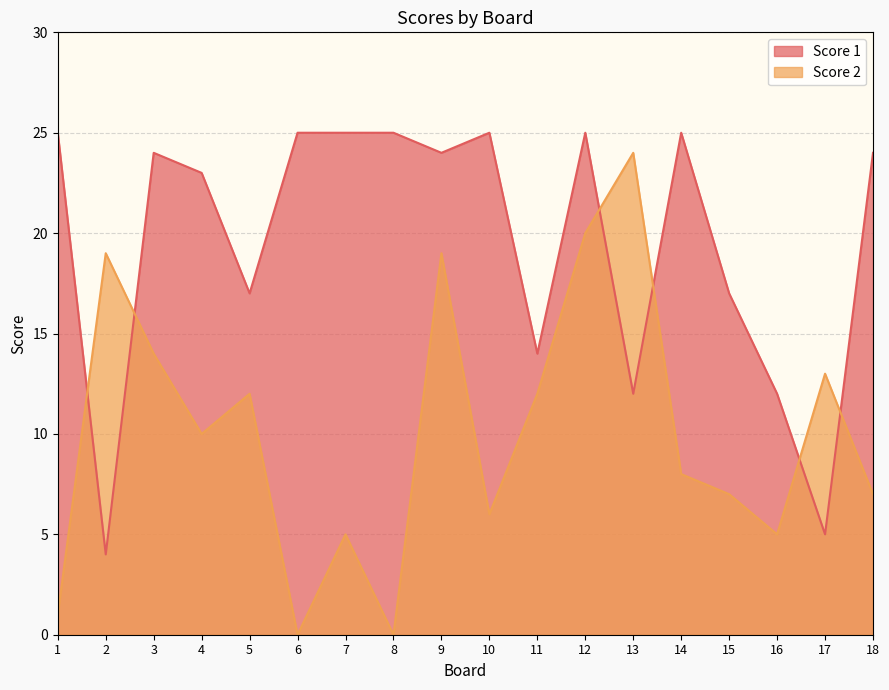

What is the value of the Score 2 point at the 10th from the left?

6